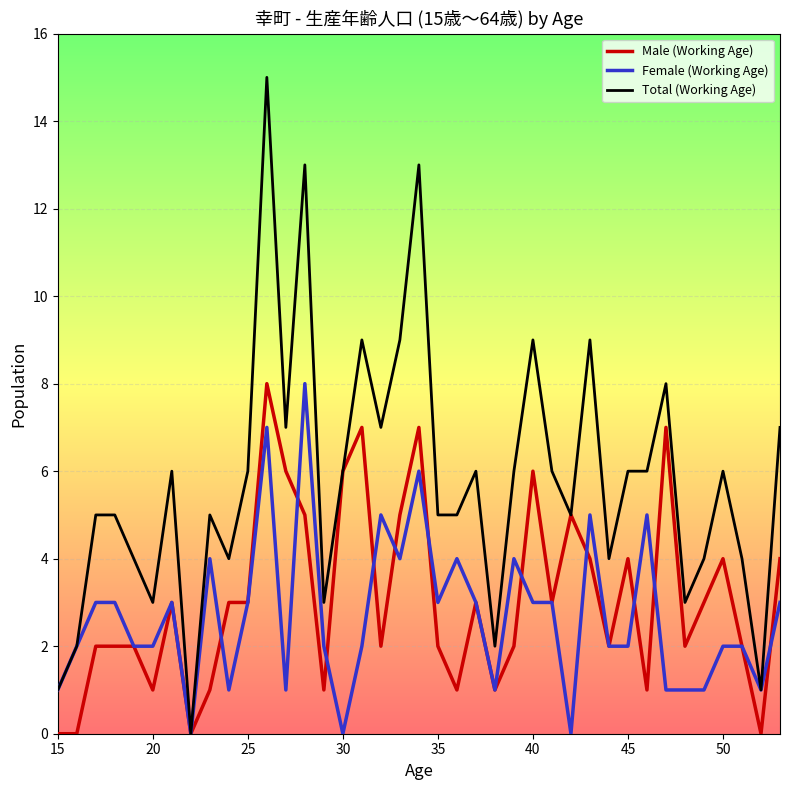

True or false: Male (Working Age) has more than 1 points higher than both neighbors.

True